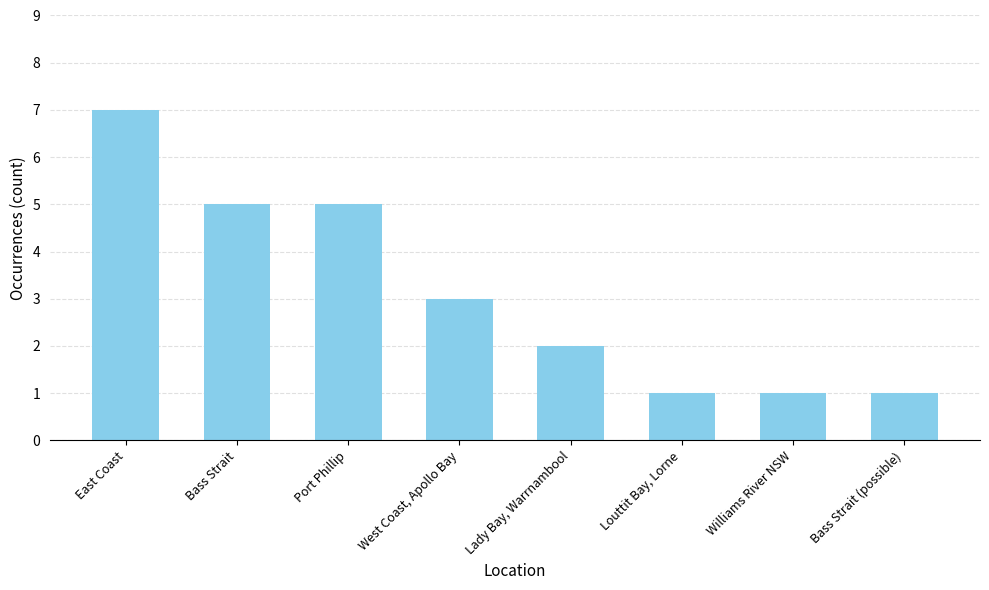

Are the bars horizontal?

No